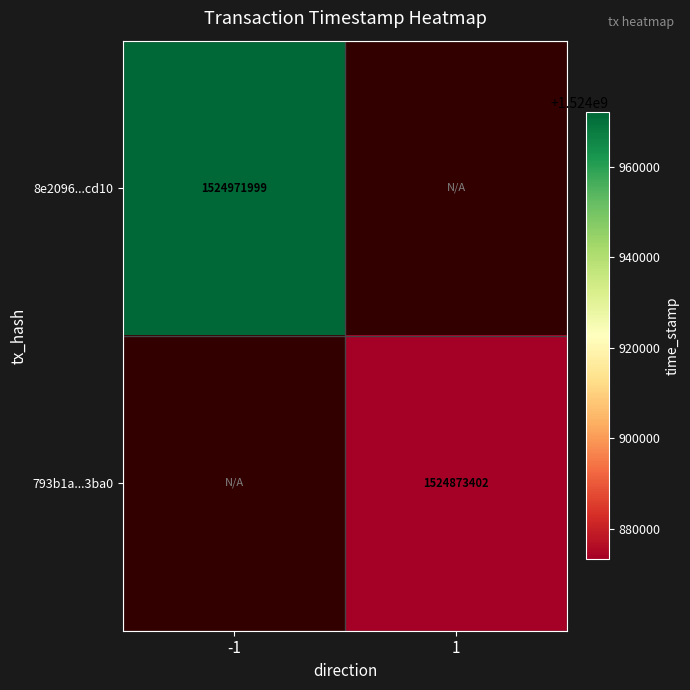

The value of 8e2096...cd10 at -1 is 2365037533. True or false?

False